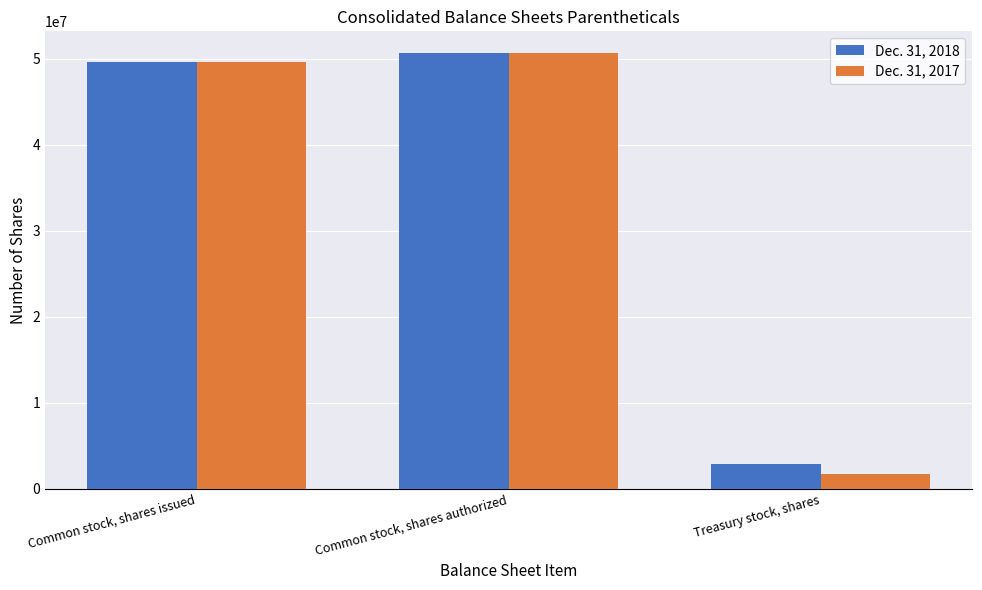

At which label is Dec. 31, 2018 closest to 26779877?

Common stock, shares issued